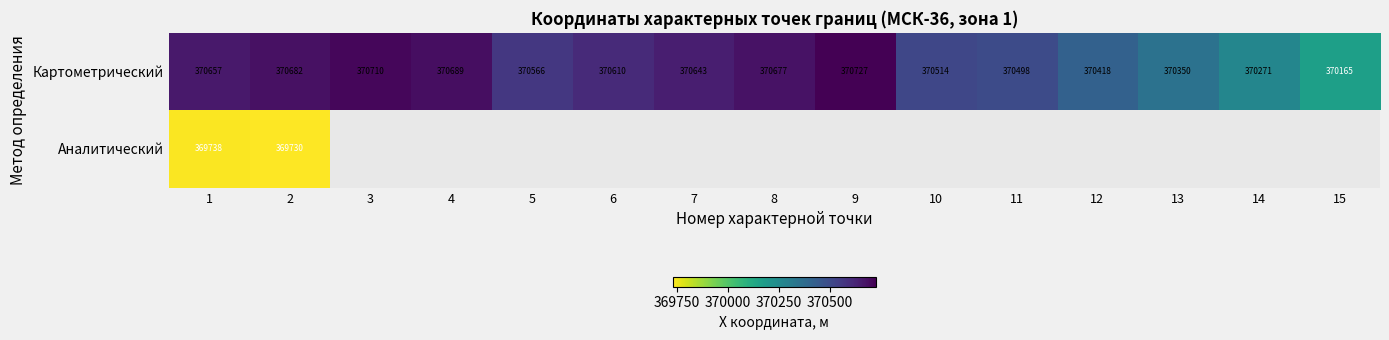

Is the value of Аналитический at 1 greater than the value of Картометрический at 14?

No